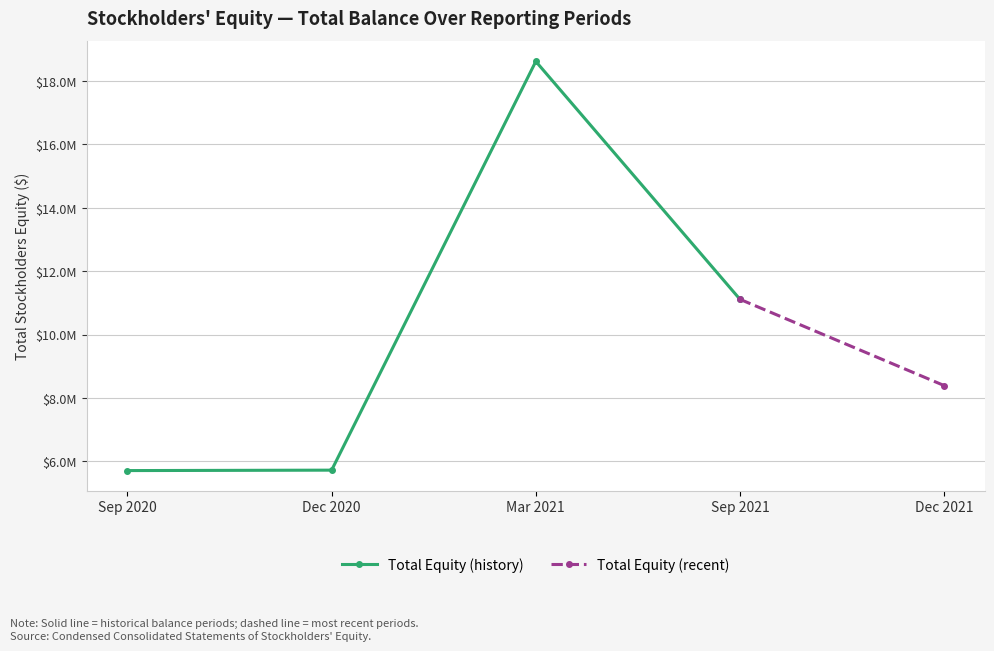

Between Sep. 30, 2020 and Dec. 31, 2020, which is larger?

Dec. 31, 2020